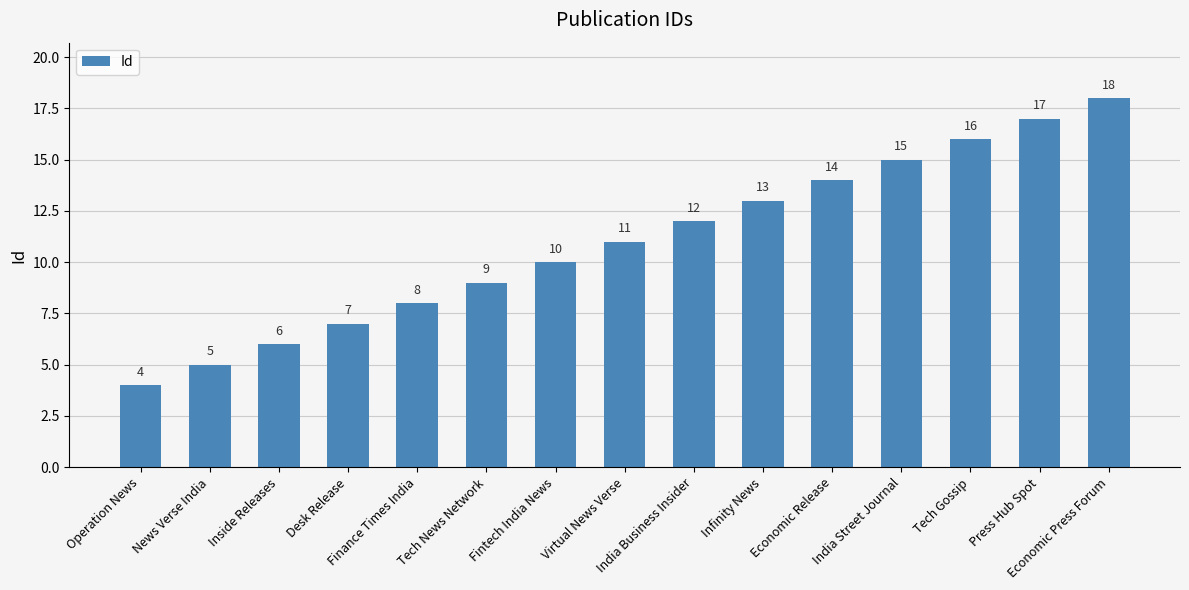

True or false: the data shows 9 at Tech News Network.

True